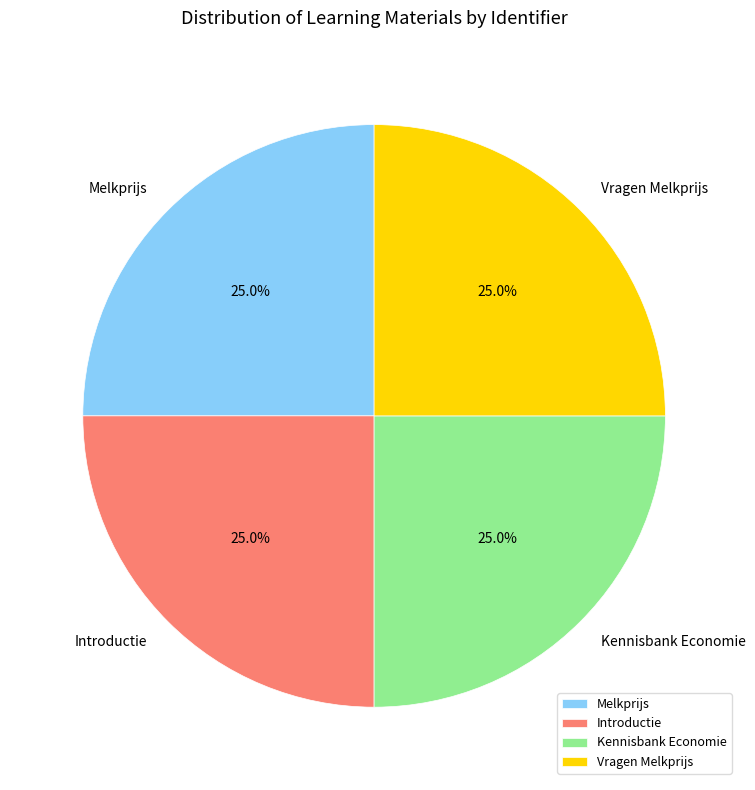

True or false: Vragen Melkprijs accounts for 35% of the total.

False